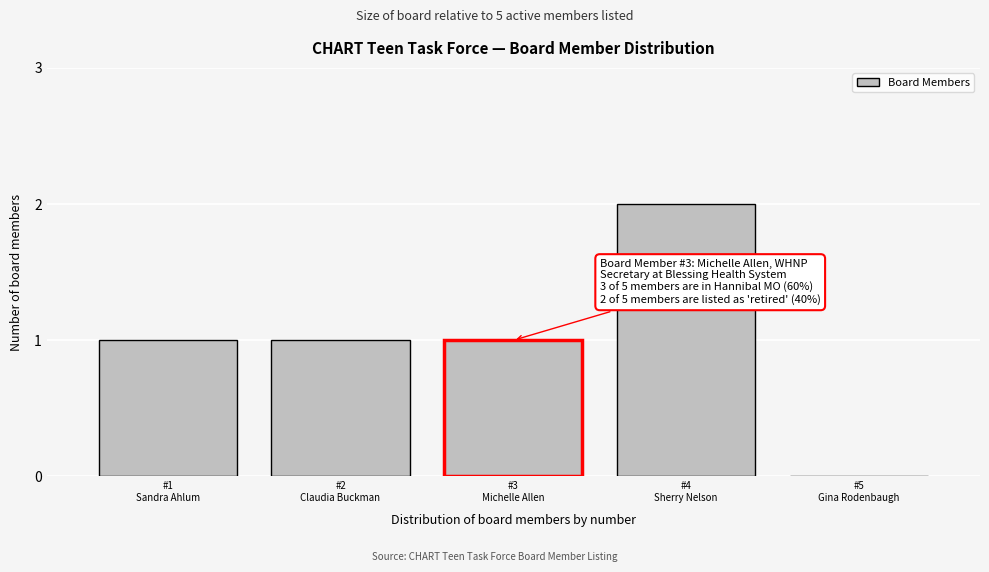

What is the sum of all values?

5